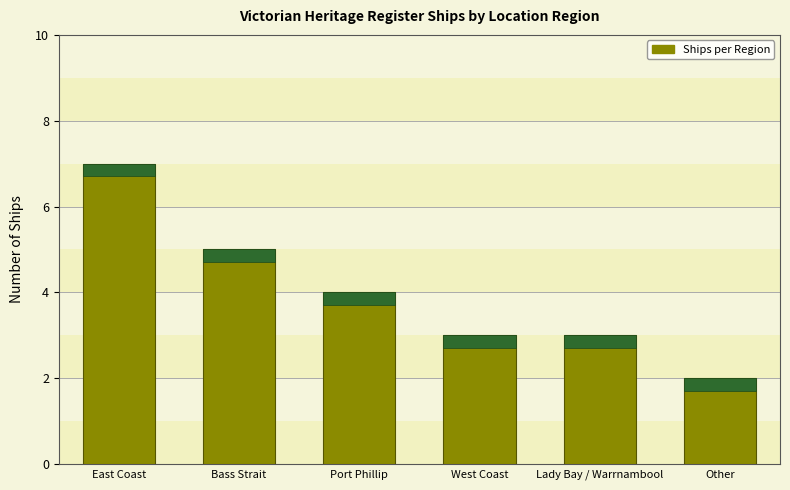

What is the ratio of the value at West Coast to the value at Bass Strait?

0.6